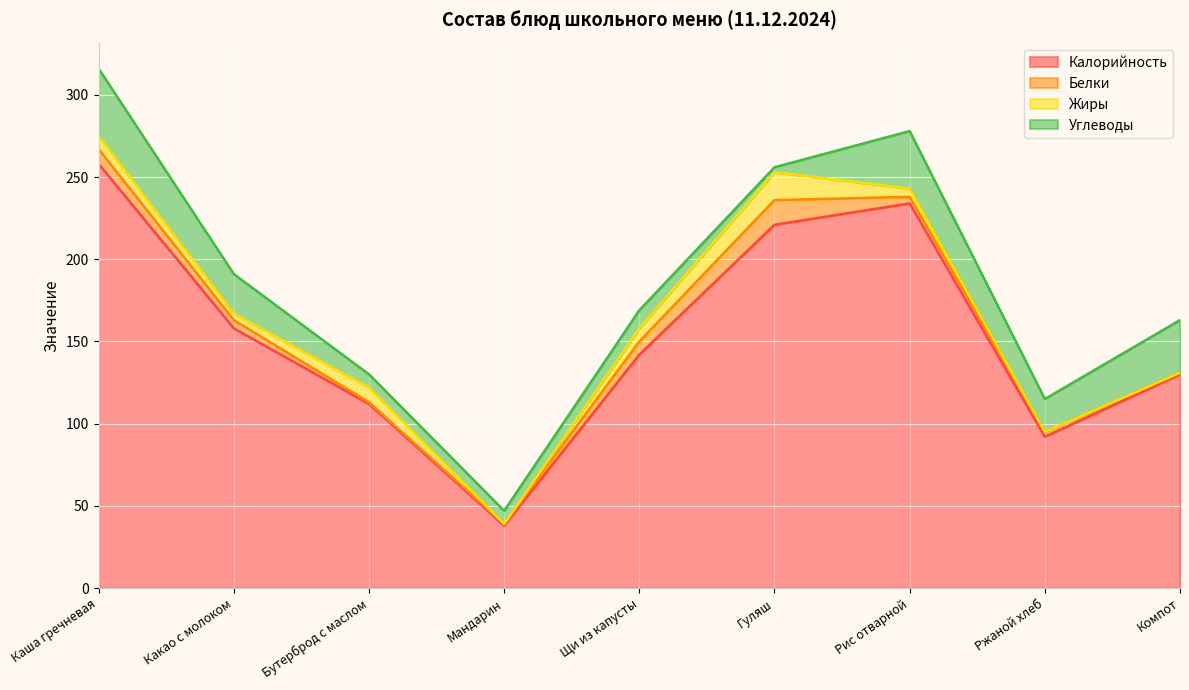

Reading left to right, what are all the values shown in this chart?

Калорийность: Каша гречневая=258	Какао с молоком=158	Бутерброд с маслом=112	Мандарин=38	Щи из капусты=142	Гуляш=221	Рис отварной=234	Ржаной хлеб=92	Компот=130
Белки: Каша гречневая=9	Какао с молоком=5	Бутерброд с маслом=1	Мандарин=1	Щи из капусты=8	Гуляш=15	Рис отварной=4	Ржаной хлеб=3	Компот=1
Жиры: Каша гречневая=8	Какао с молоком=4	Бутерброд с маслом=9	Мандарин=0	Щи из капусты=8	Гуляш=17	Рис отварной=5	Ржаной хлеб=0	Компот=0
Углеводы: Каша гречневая=41	Какао с молоком=24	Бутерброд с маслом=8	Мандарин=8	Щи из капусты=11	Гуляш=3	Рис отварной=35	Ржаной хлеб=20	Компот=32